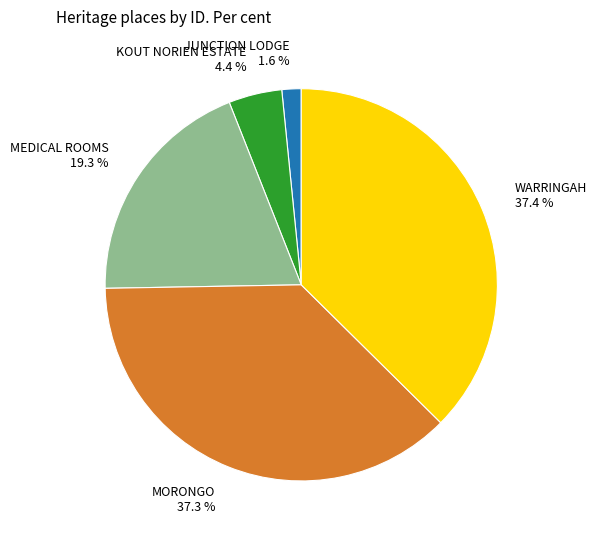

To the nearest percent, what is the combined percentage of WARRINGAH and KOUT NORIEN ESTATE?

42%